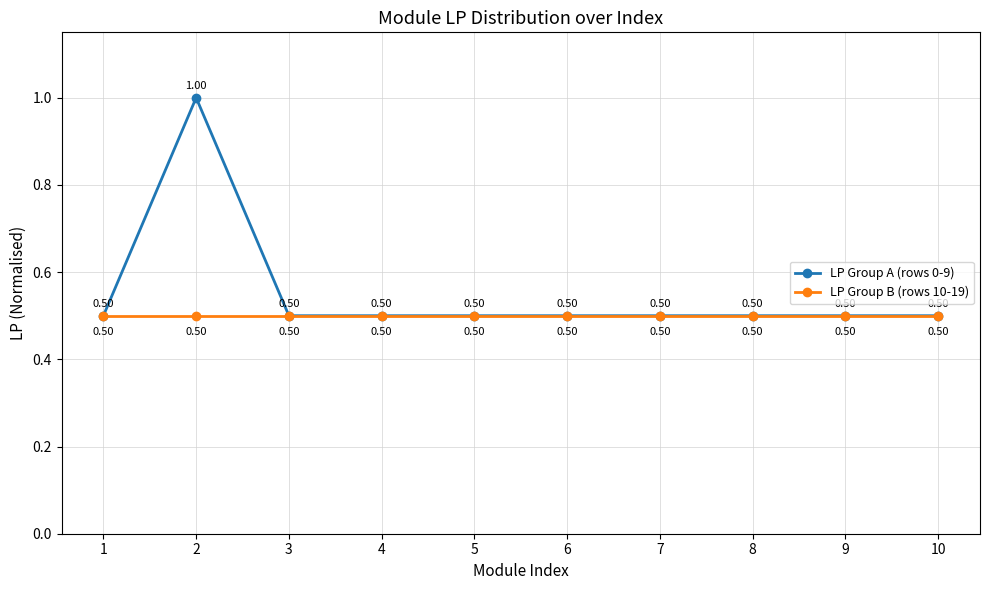

Does the chart display data point markers on the line(s)?

Yes